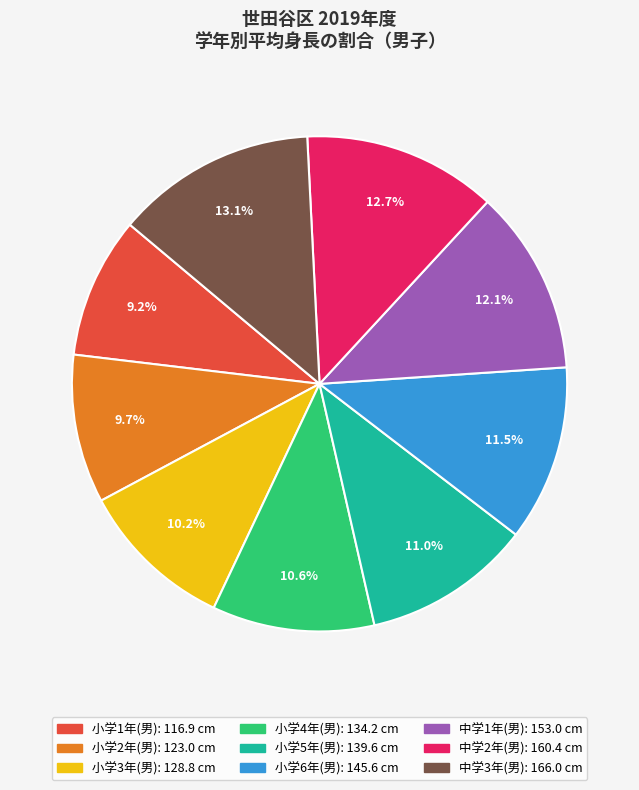

Does any single category account for the majority?

No